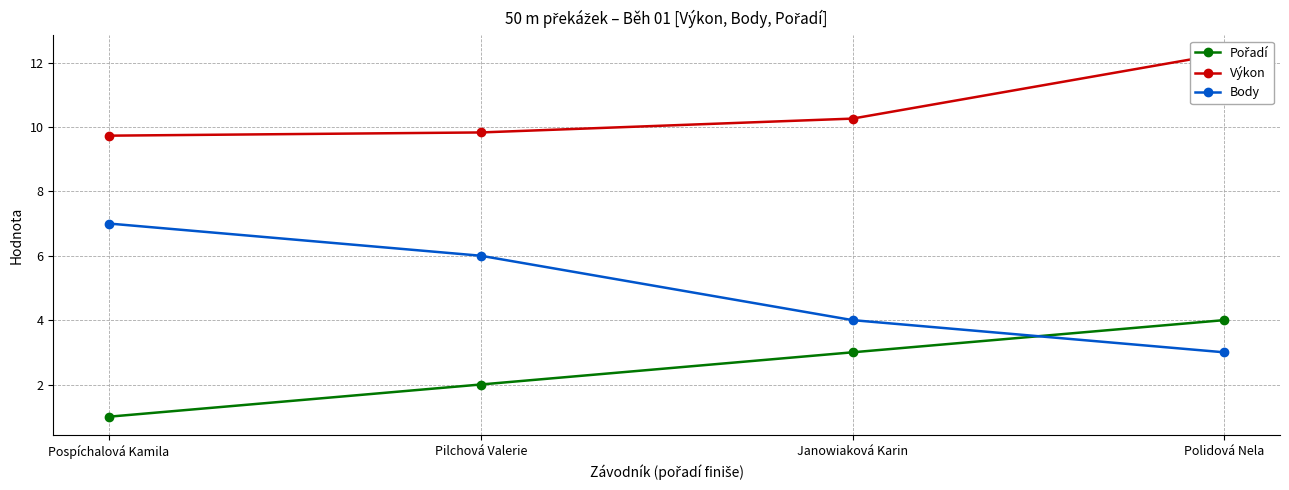

Which category has the lowest value in the Pořadí series?

Pospíchalová Kamila